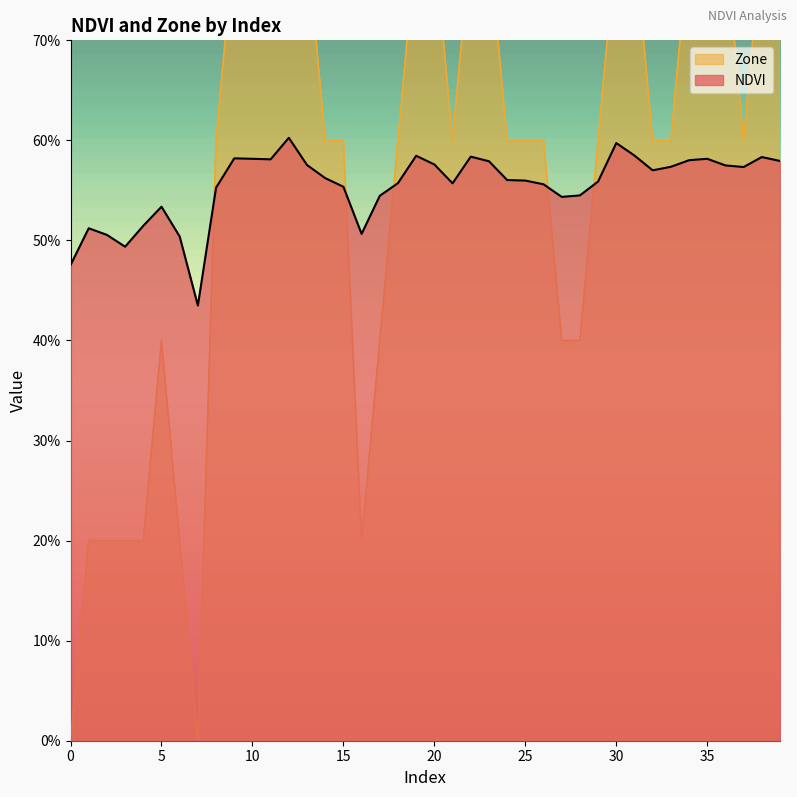

Which category has the highest value across all series?

9